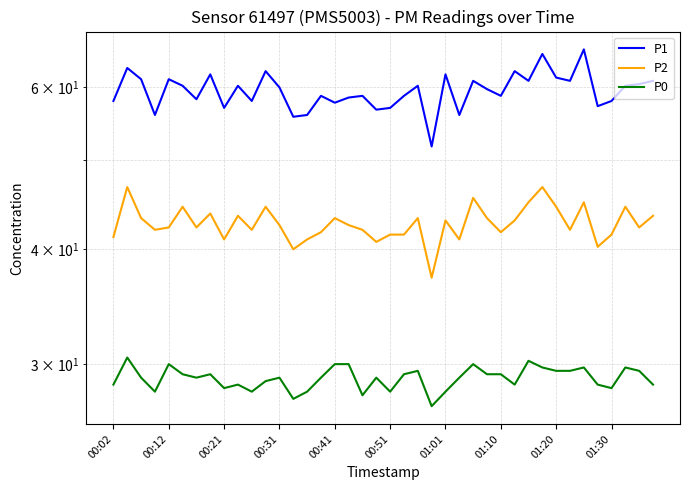

True or false: P1 and P2 cross at least once.

False